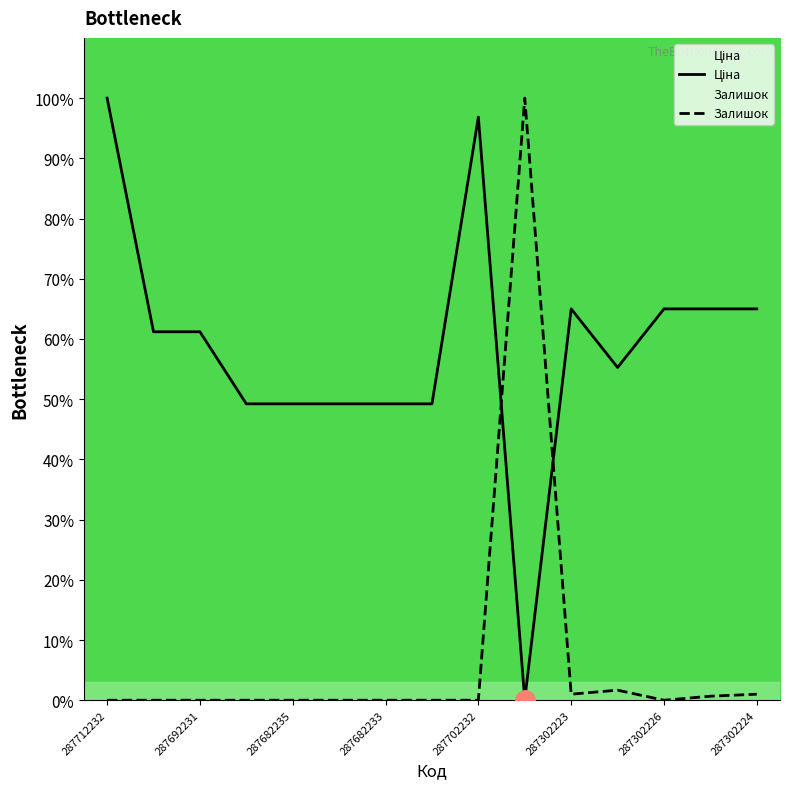

Which series ends up on top after the final intersection of Ціна and Залишок?

Ціна